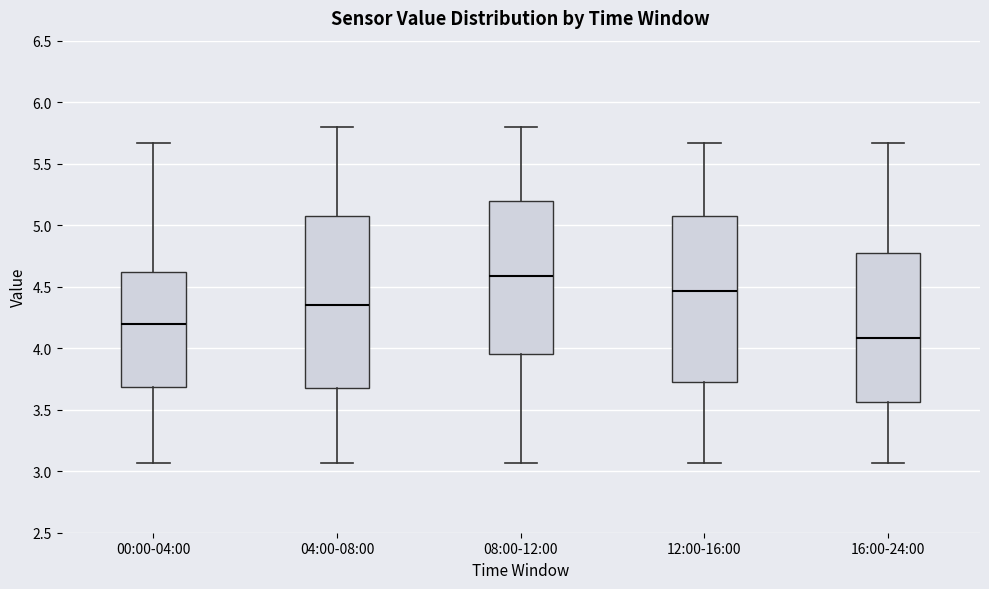

Reading left to right, read every box against the y-axis: the position of its median line, the range the box covers, and the ends of its whiskers. The values are not printed on the chart, so give them approximately, as read against the axis.

00:00-04:00: median 4.20, box 3.70 to 4.60, whiskers 3.05 to 5.65
04:00-08:00: median 4.35, box 3.70 to 5.10, whiskers 3.05 to 5.80
08:00-12:00: median 4.60, box 3.95 to 5.20, whiskers 3.05 to 5.80
12:00-16:00: median 4.45, box 3.70 to 5.10, whiskers 3.05 to 5.65
16:00-24:00: median 4.10, box 3.55 to 4.75, whiskers 3.05 to 5.65